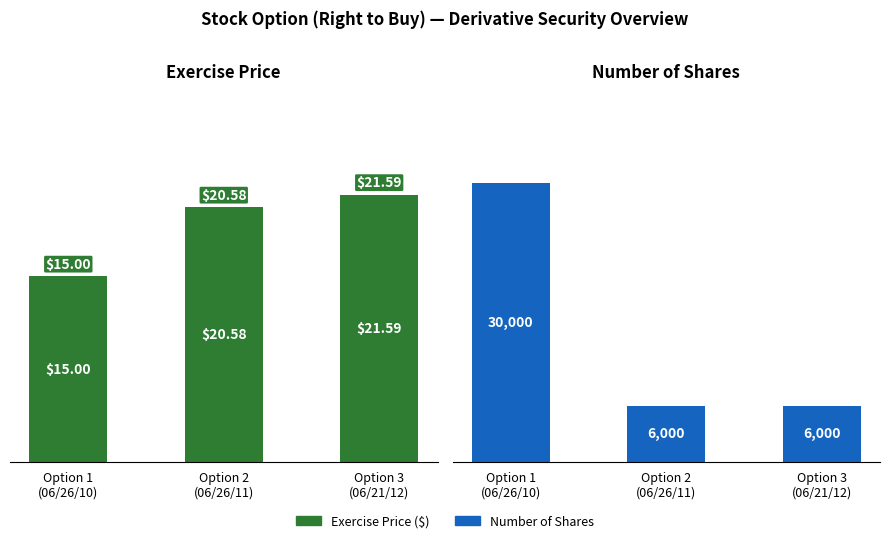

What is the label of the 3rd bar from the left?

Option 3
(06/21/12)